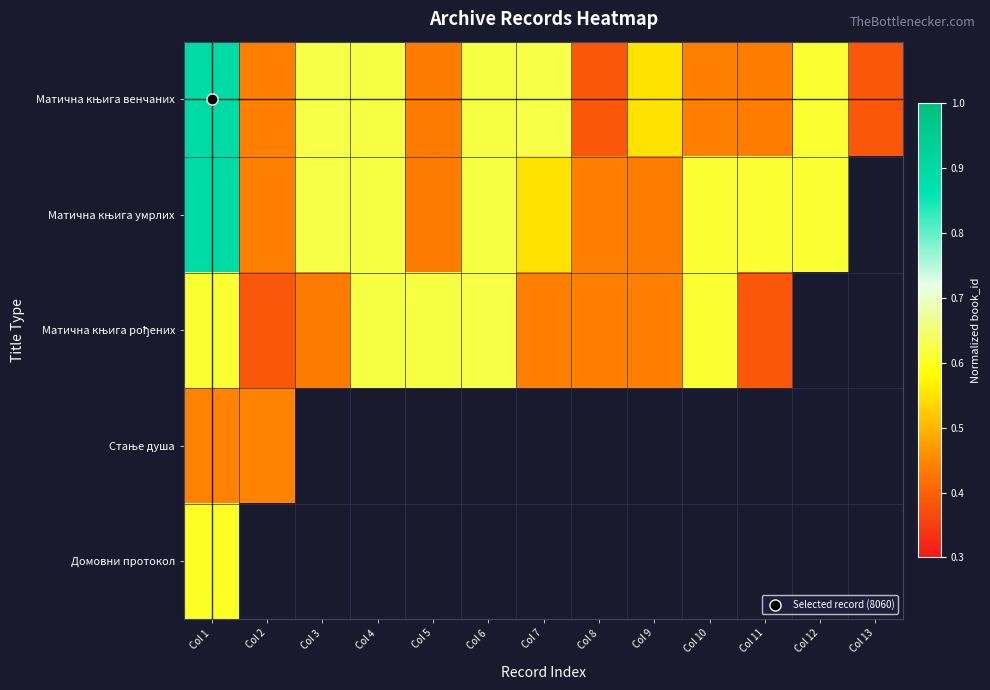

How many values in Матична књига умрлих are above zero?

12